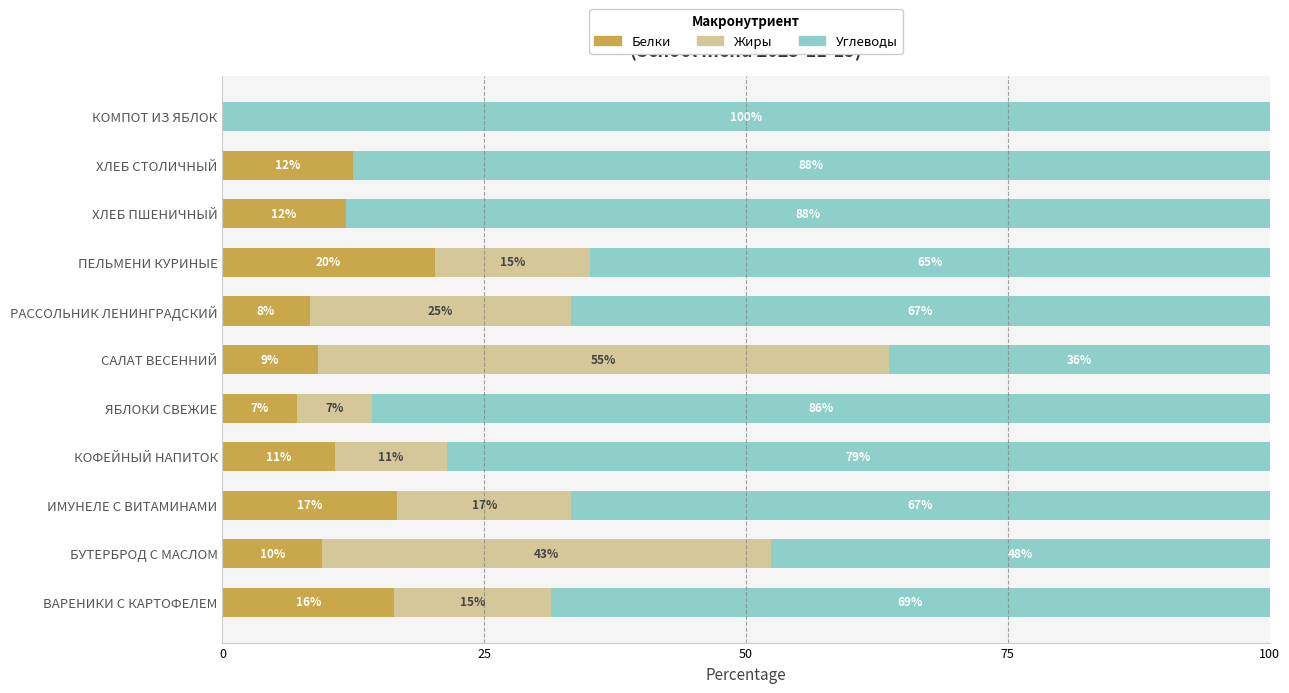

Reading left to right, what are all the values shown in this chart?

Белки: 16.4	9.5	16.7	10.7	7.1	9.1	8.3	20.3	11.8	12.5	0.0
Жиры: 14.9	42.9	16.7	10.7	7.1	54.5	25.0	14.9	0.0	0.0	0.0
Углеводы: 68.7	47.6	66.7	78.6	85.7	36.4	66.7	64.9	88.2	87.5	100.0